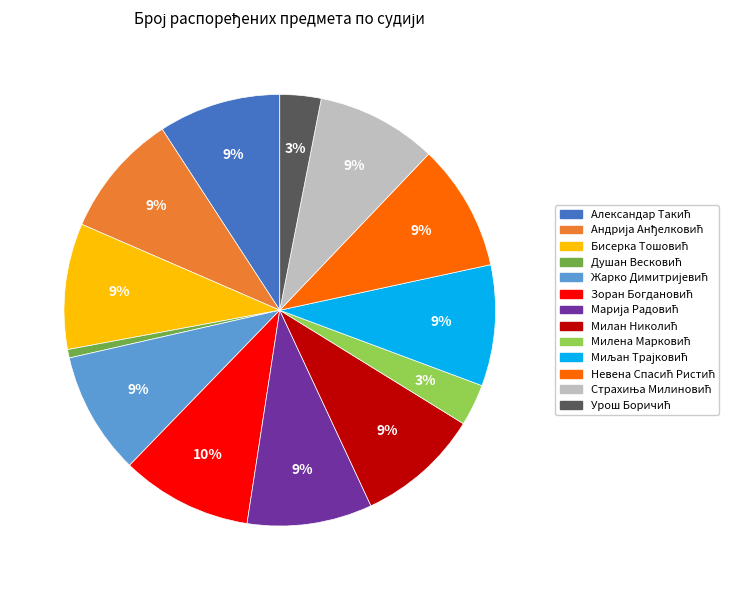

Is there any slice that represents more than half of the pie?

No